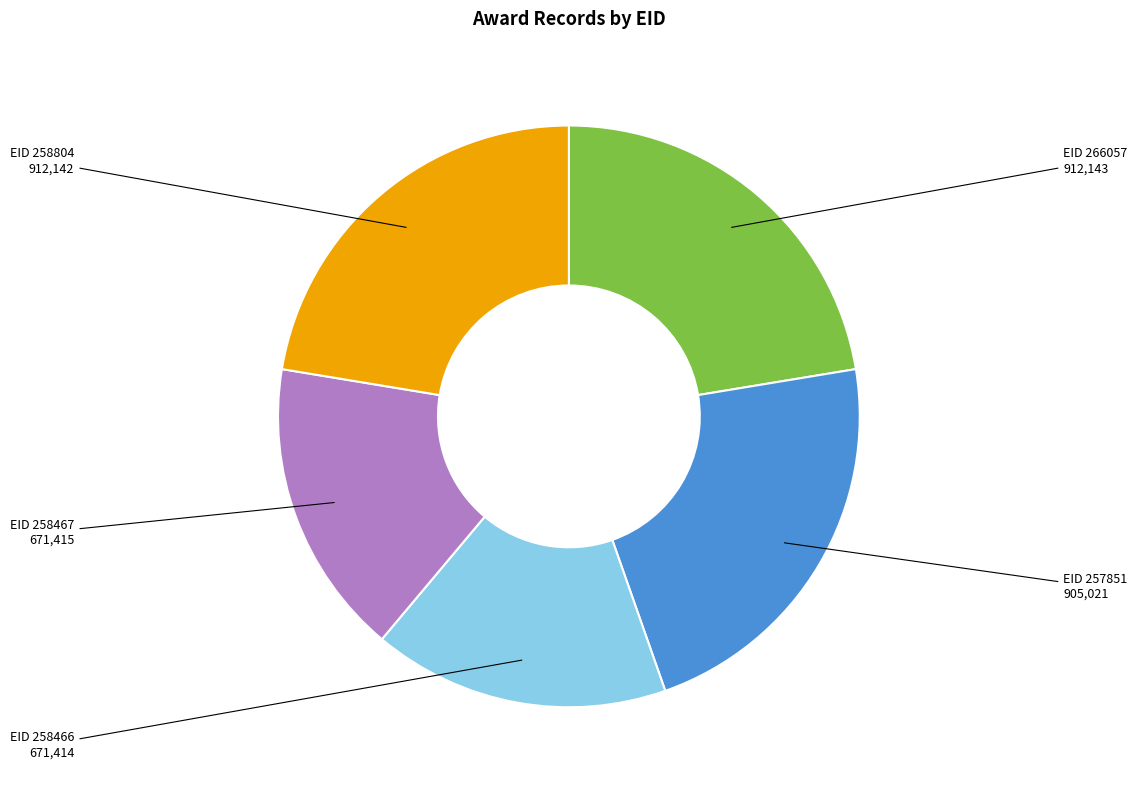

Do EID 266057 and EID 258804 together represent more than half of the pie?

No